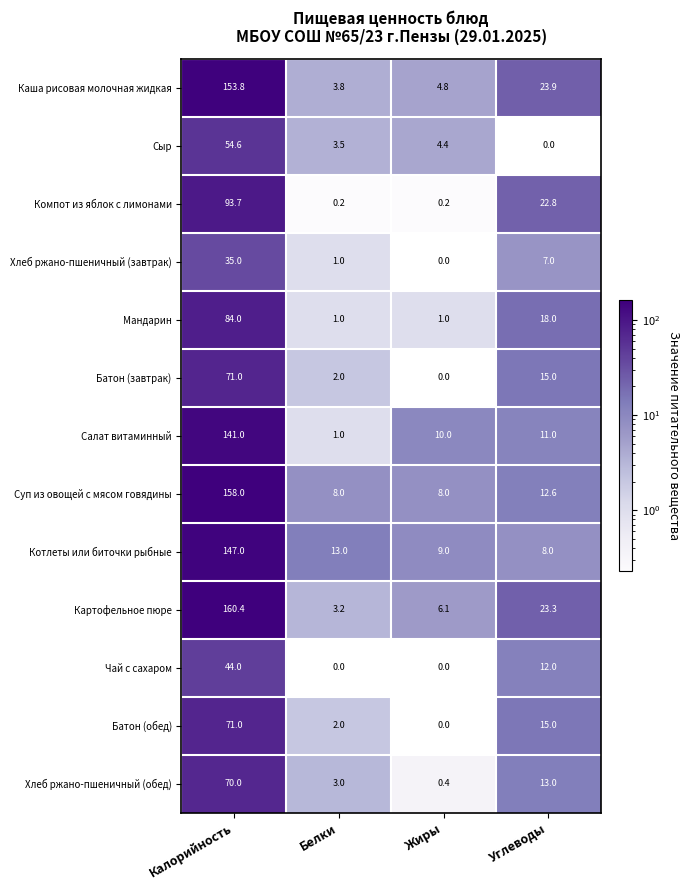

At which category is the sum across all series the highest?

Калорийность